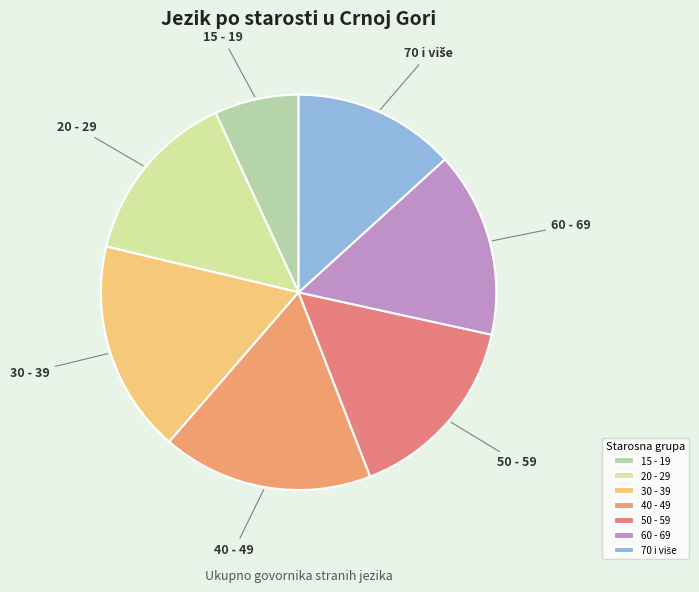

Which category has the smallest portion of the pie?

15 - 19